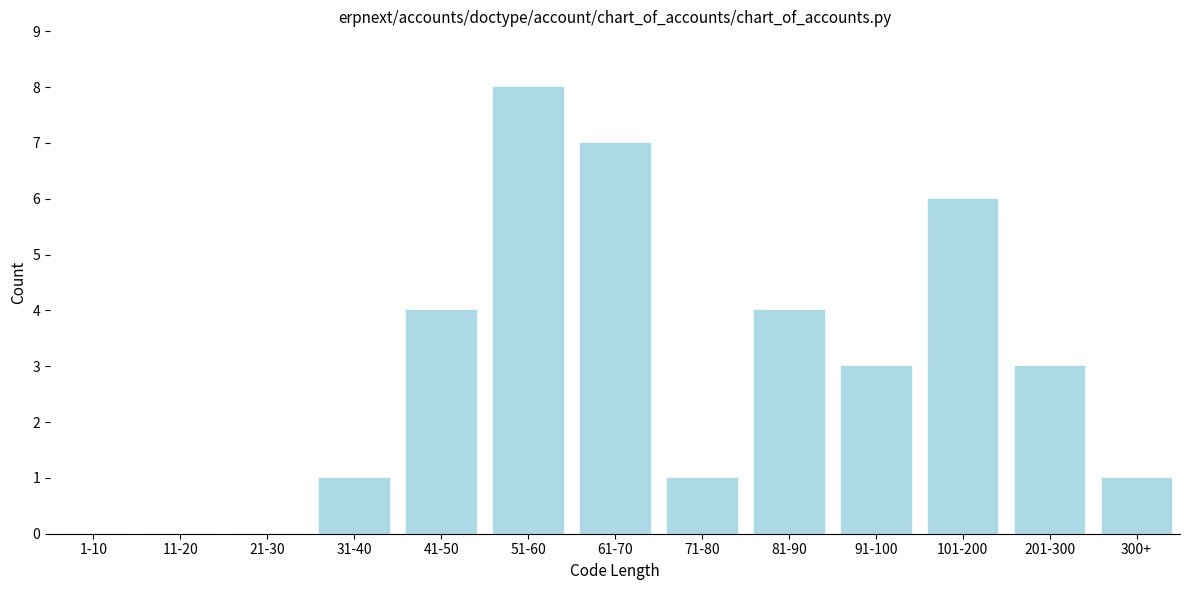

Reading right to left, list all the values displayed in this chart.

300+=1	201-300=3	101-200=6	91-100=3	81-90=4	71-80=1	61-70=7	51-60=8	41-50=4	31-40=1	21-30=0	11-20=0	1-10=0